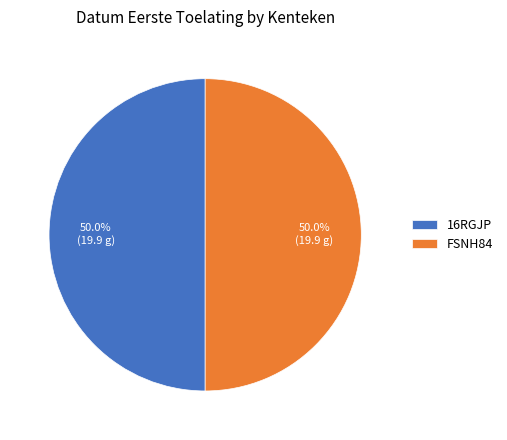

Do 16RGJP and FSNH84 together represent more than half of the pie?

Yes